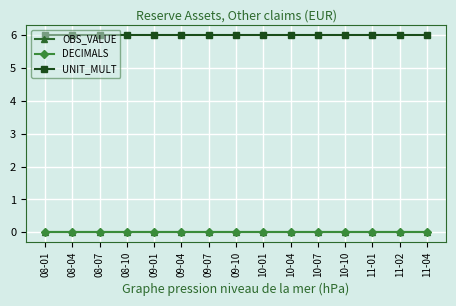

True or false: OBS_VALUE and UNIT_MULT intersect in this chart.

False